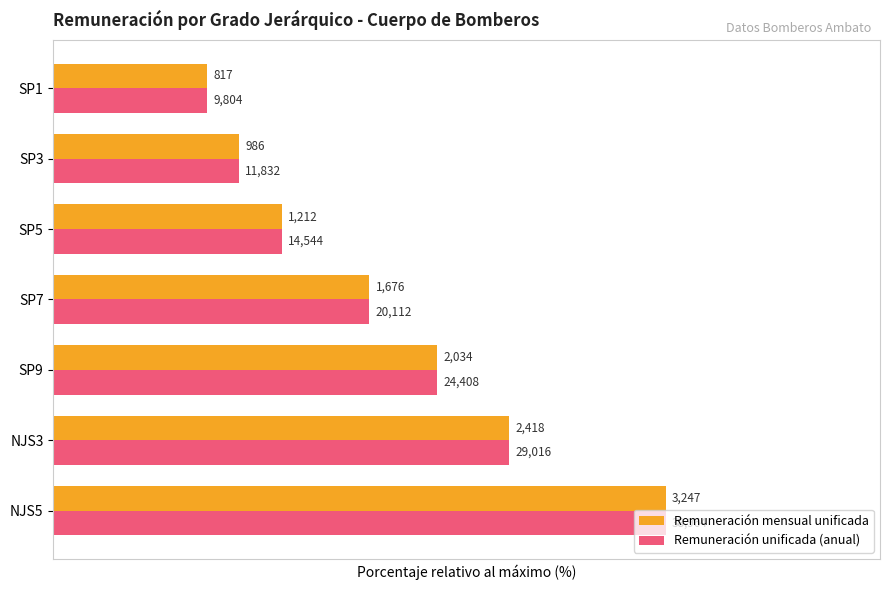

List the series in order of their peak value, lowest first.

Remuneración mensual unificada, Remuneración unificada (anual)